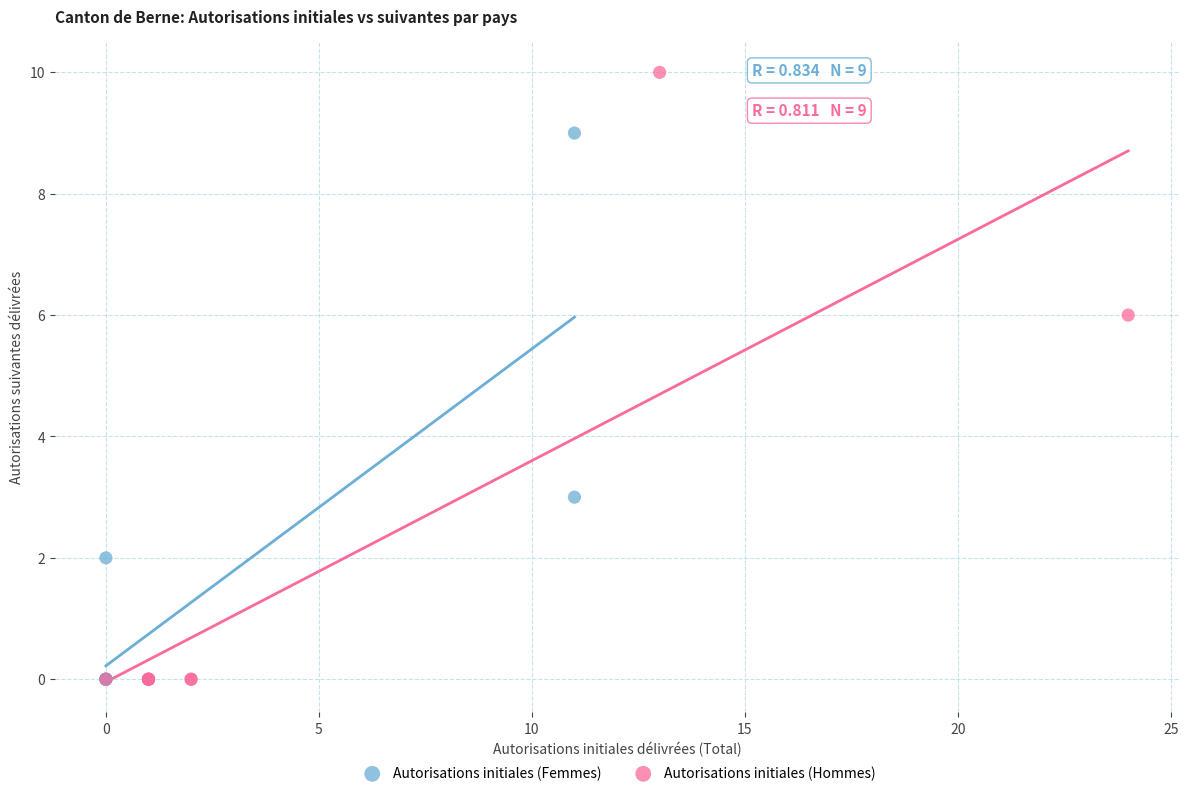

Which series has the largest Y range (max minus min)?

Autorisations initiales (Hommes)